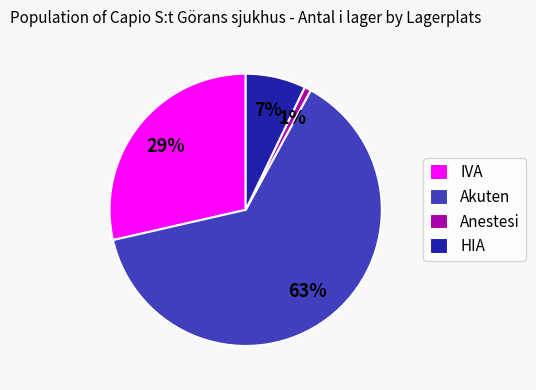

To the nearest percent, what is the average slice percentage?

25%